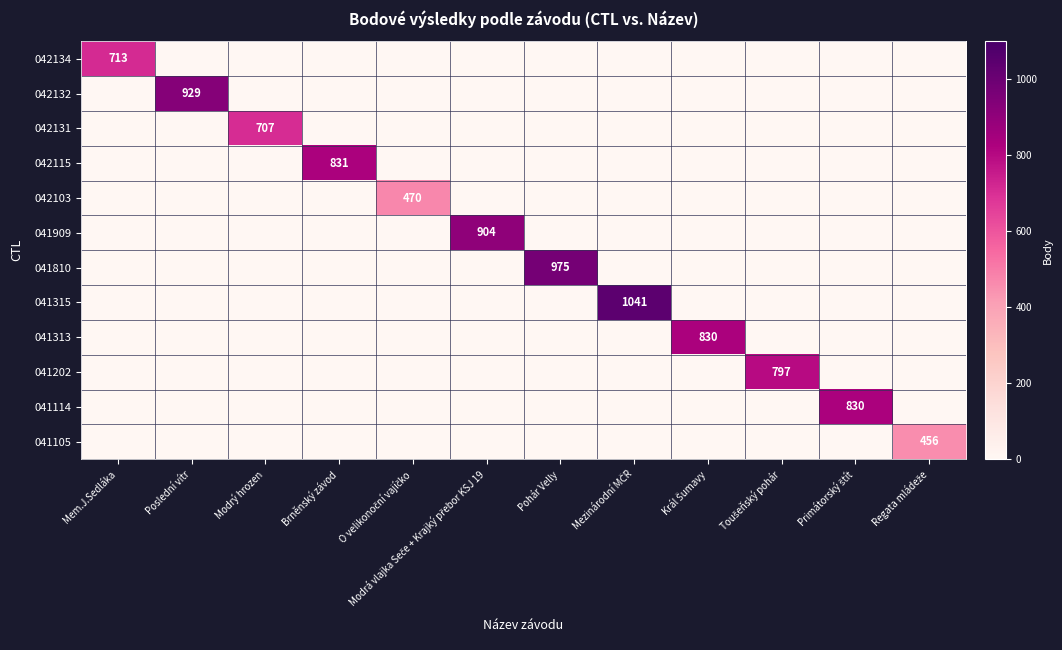

At which label does 042103 reach its peak?

O velikonoční vajíčko